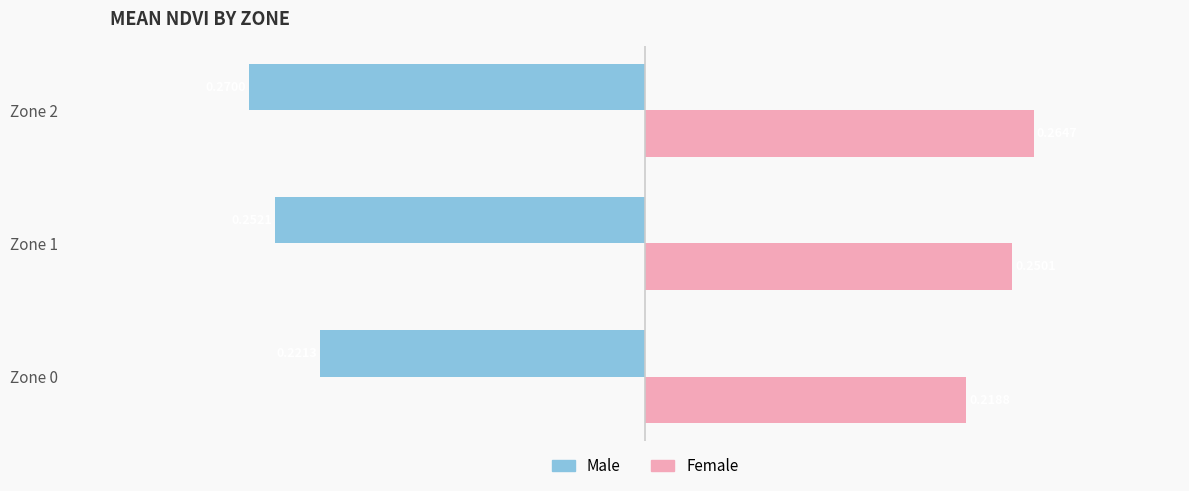

Which series has the widest spread of values?

Male